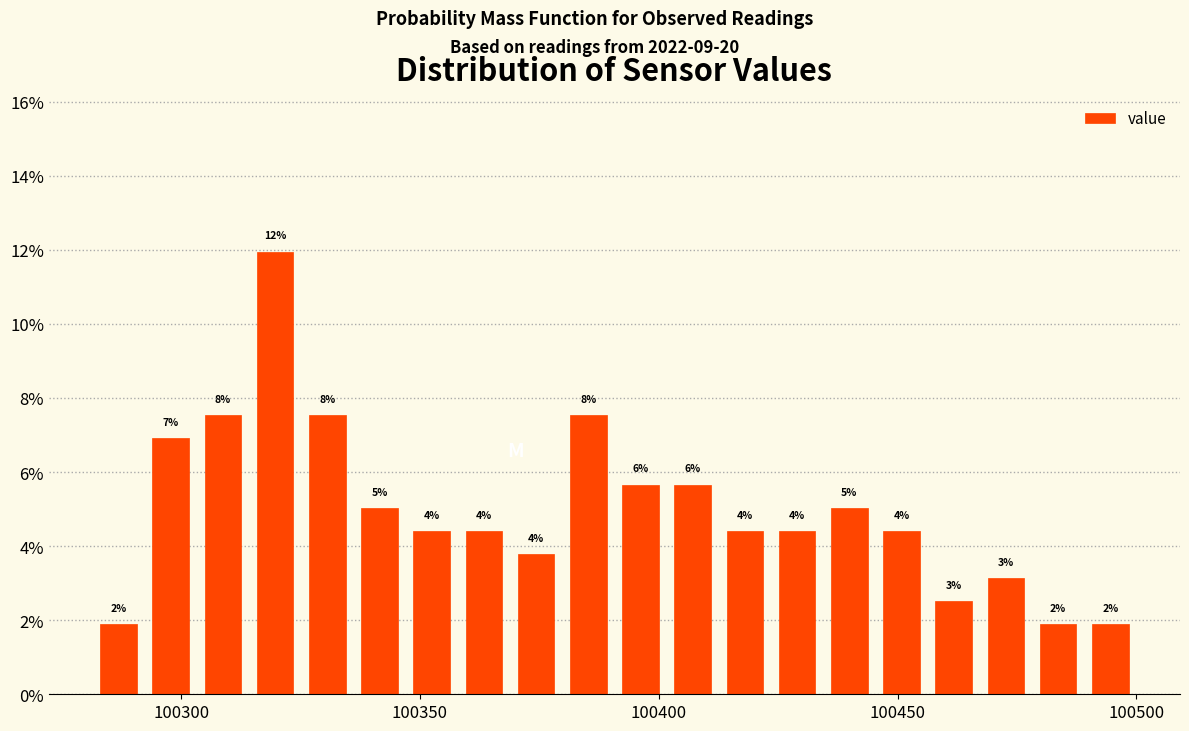

Around what value on the x-axis is the tallest bar? Give the approximate position of its centre, as read against the axis.

100320